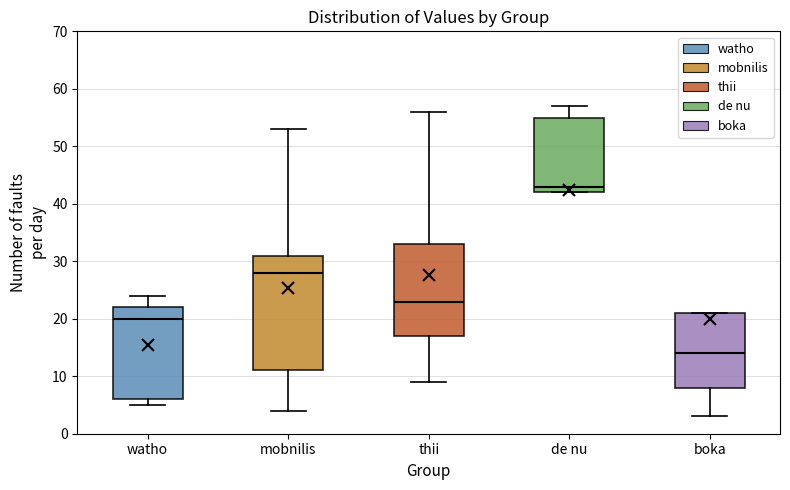

Which box has the lowest median line?

boka